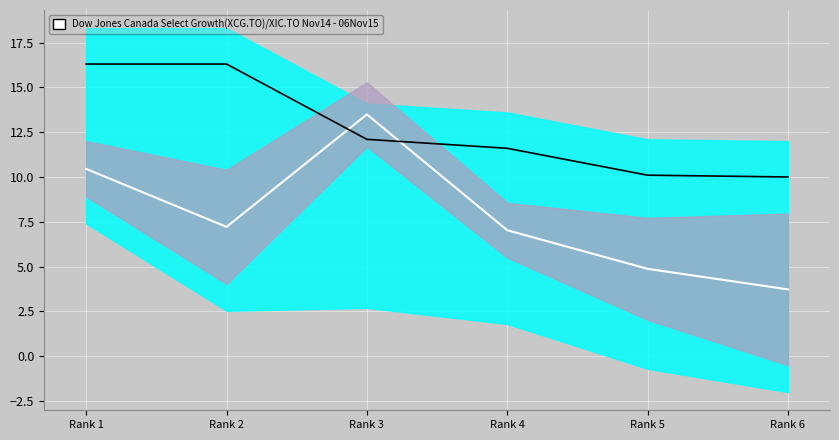

What is the difference between the Total Docs. (3years) values at Rank 2 and Rank 3?

6.3